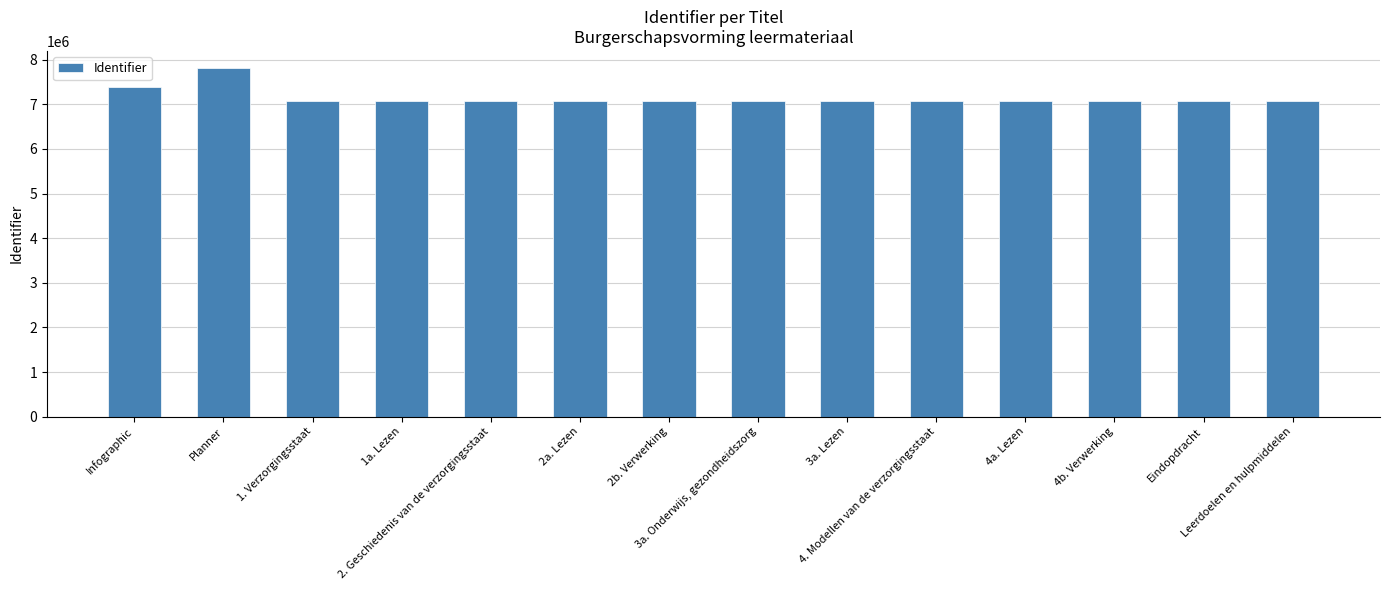

What is the sum of the values at 1. Verzorgingsstaat and 3a. Onderwijs, gezondheidszorg?

14132469